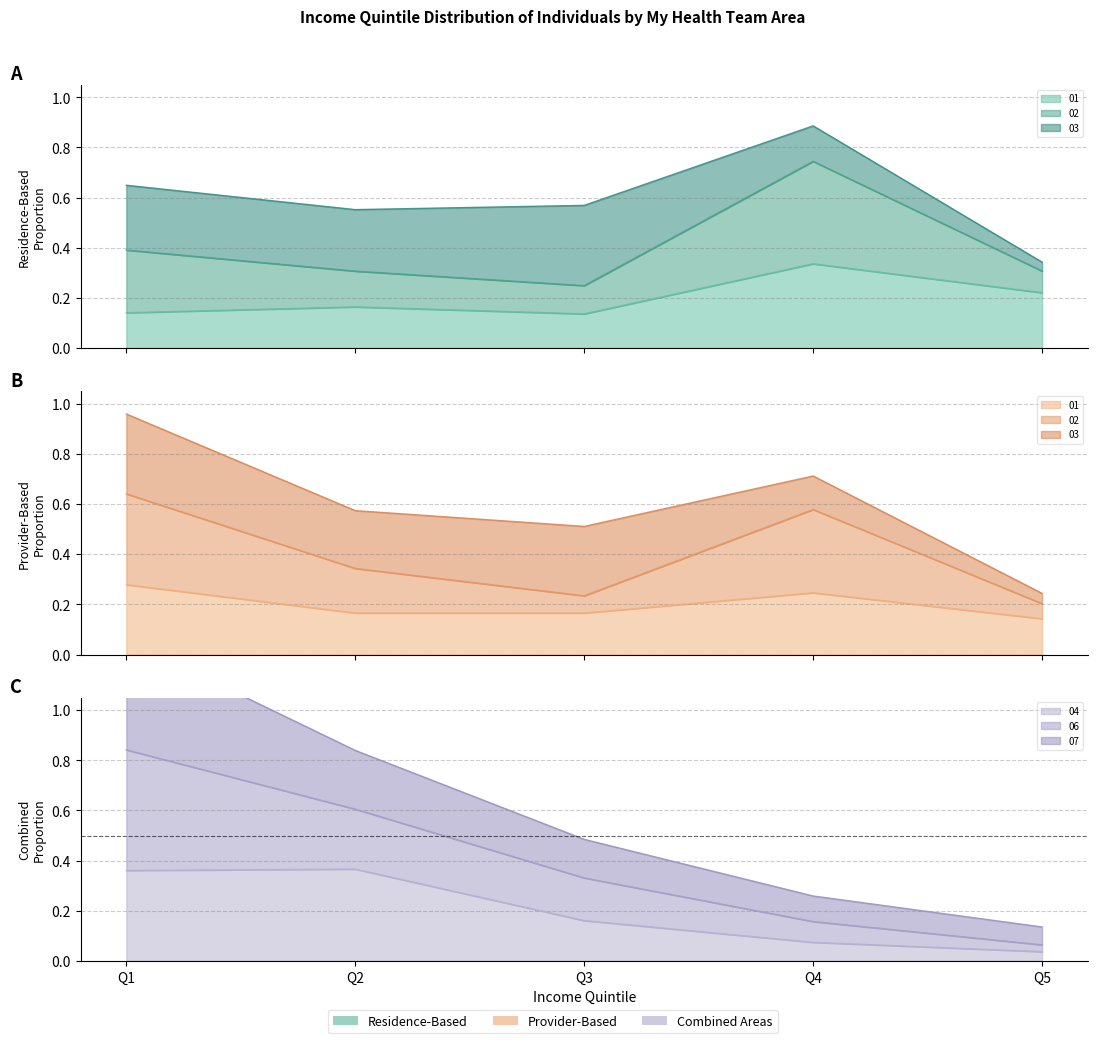

True or false: 04: Southern-North Residence and 01: Southern-East Residence intersect in this chart.

True